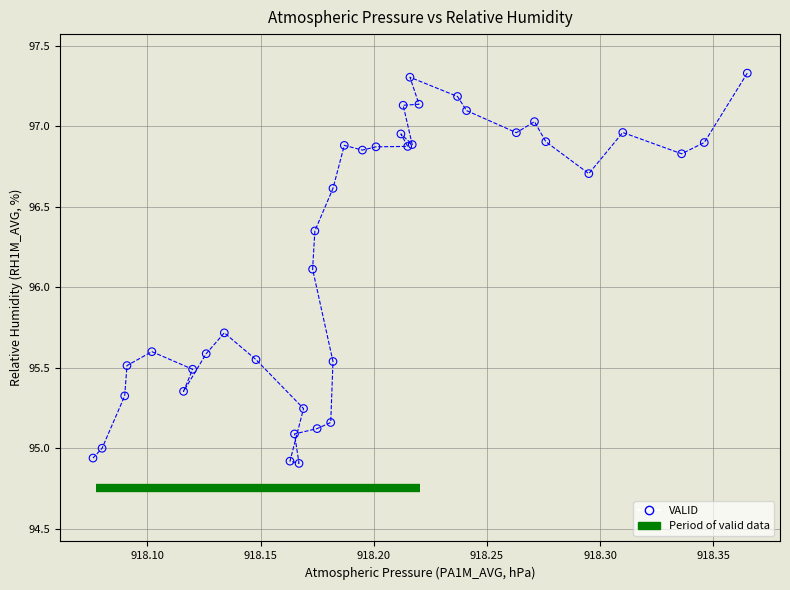

What Y value in the scatter plot is closest to 96?

96.1